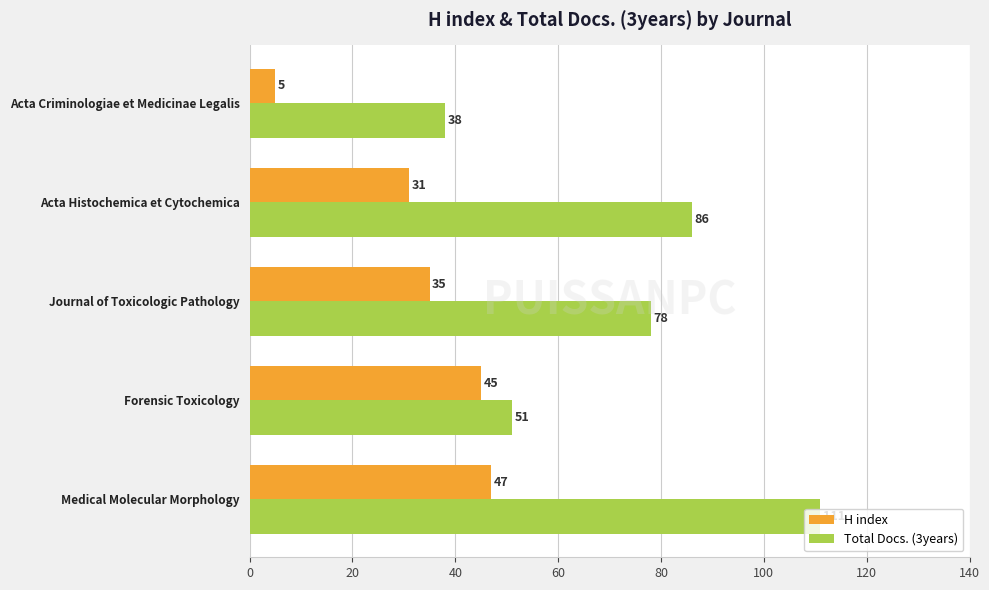

Between Forensic Toxicology and Journal of Toxicologic Pathology, which series saw the biggest shift?

Total Docs. (3years)